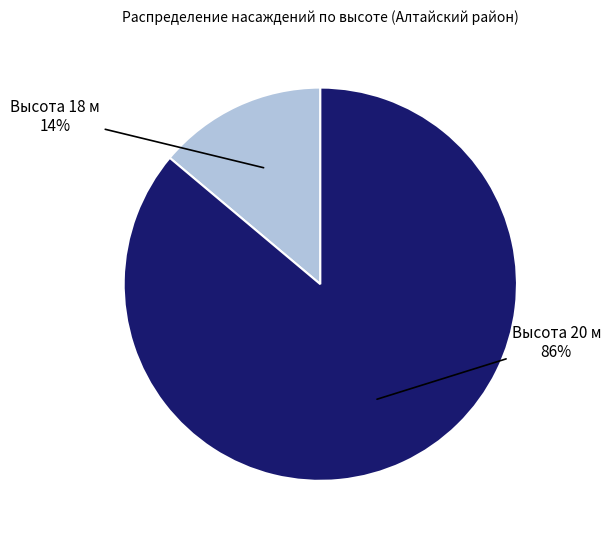

Does any single category account for the majority?

Yes